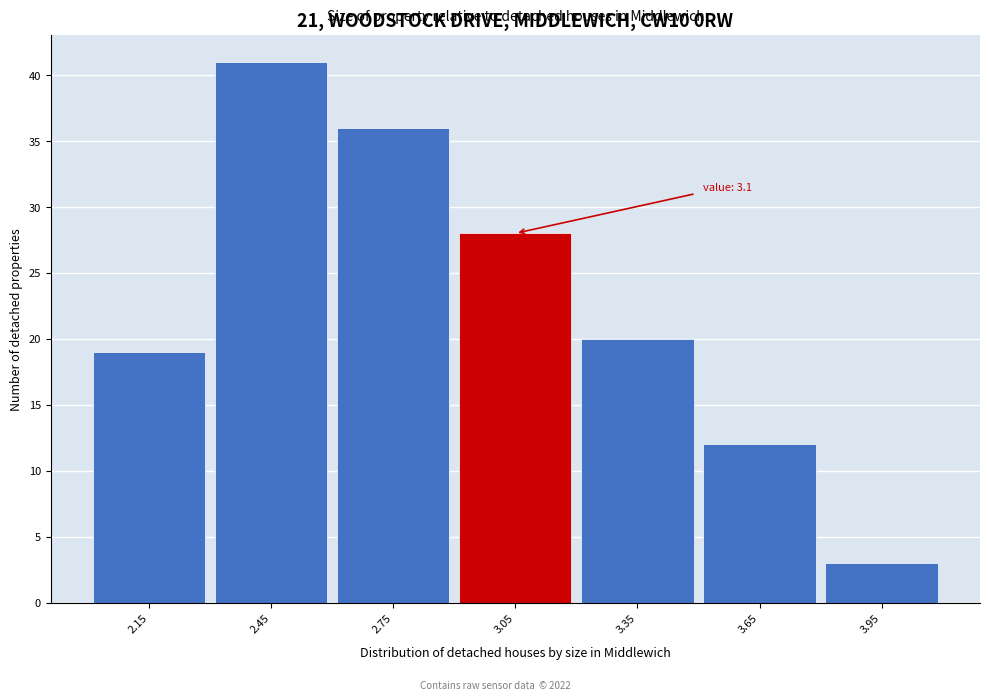

Reading right to left, transcribe all the data shown in this chart.

3	12	20	28	36	41	19